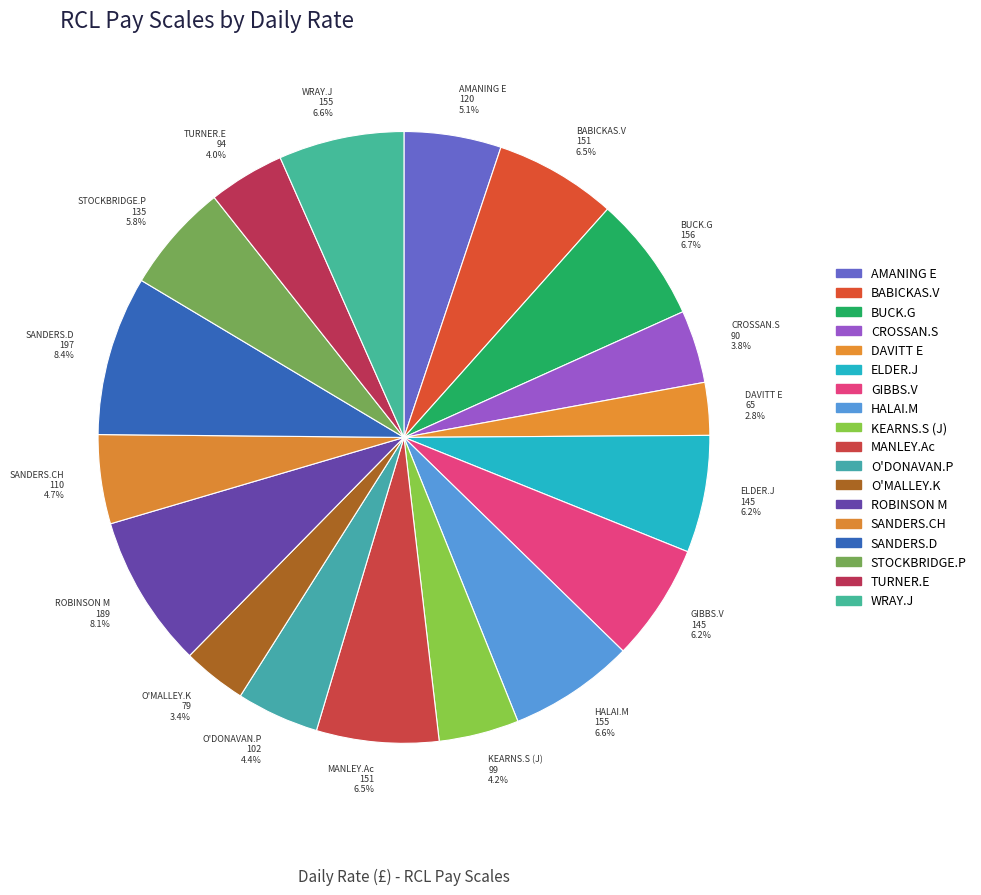

To the nearest percent, what is the combined percentage of TURNER.E and O'DONAVAN.P?

8%